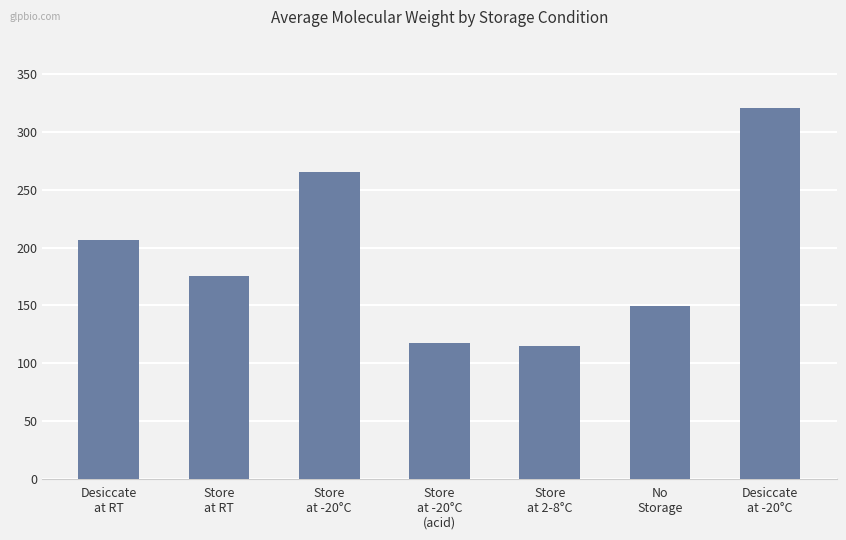

Does the chart contain any negative values?

No